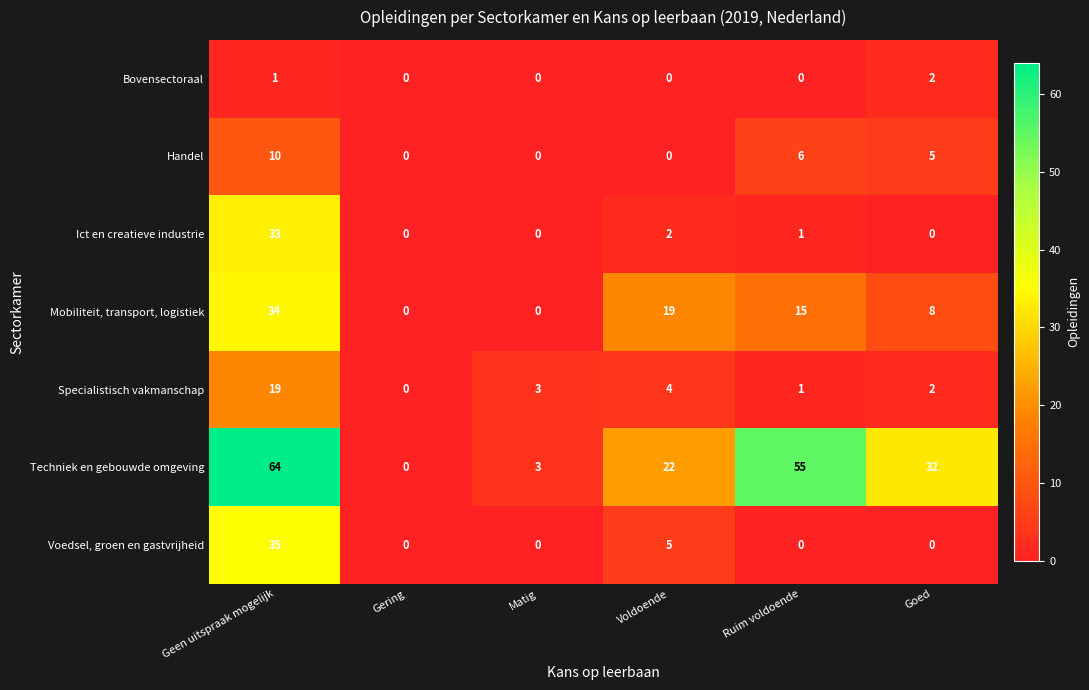

Count the Handel values in the range 0 to 6.

5